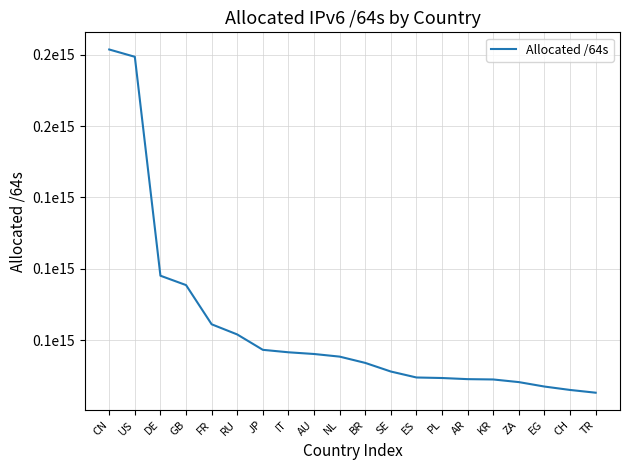

Which label corresponds to the smallest value in the chart?

TR